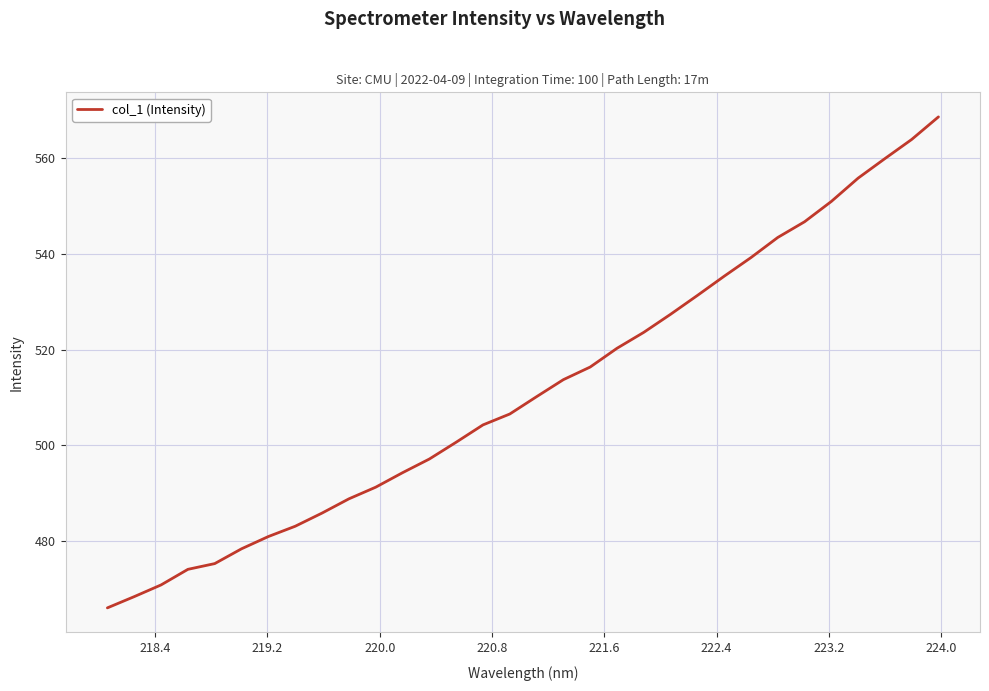

What is the difference between the maximum and minimum values?

102.7